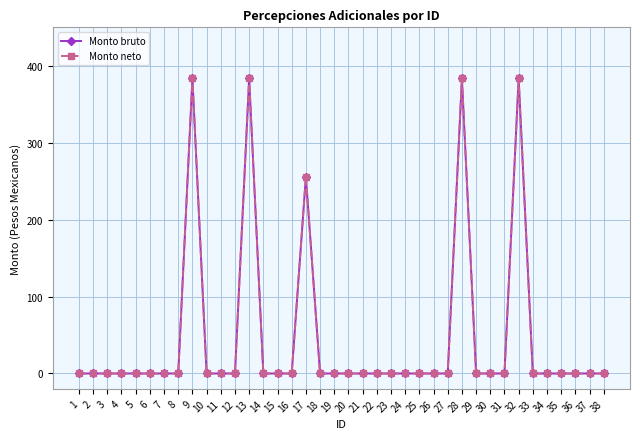

True or false: Monto neto and Monto bruto intersect in this chart.

False